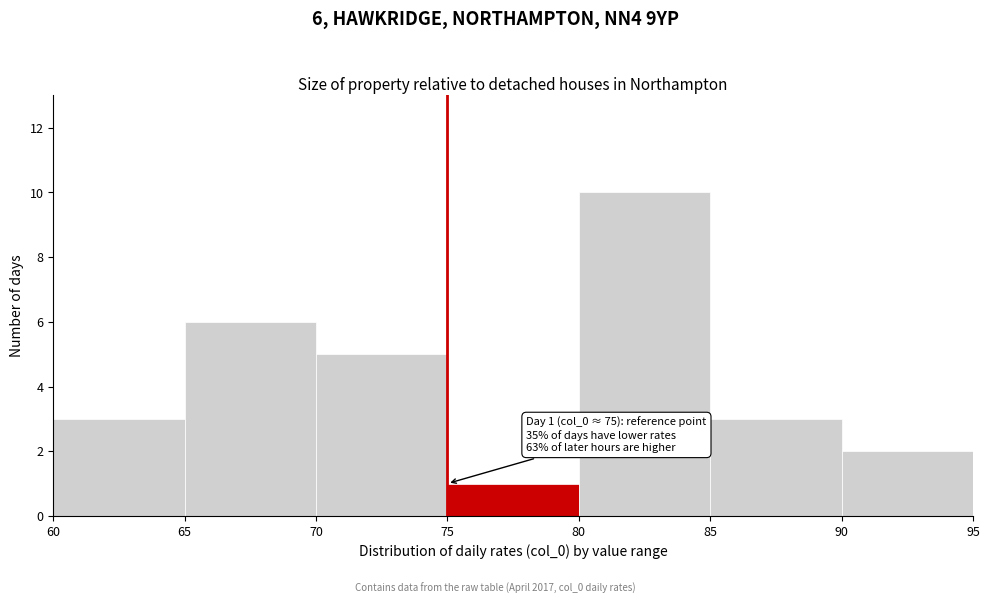

Over which range of the x-axis is the bar tallest?

80 to 85